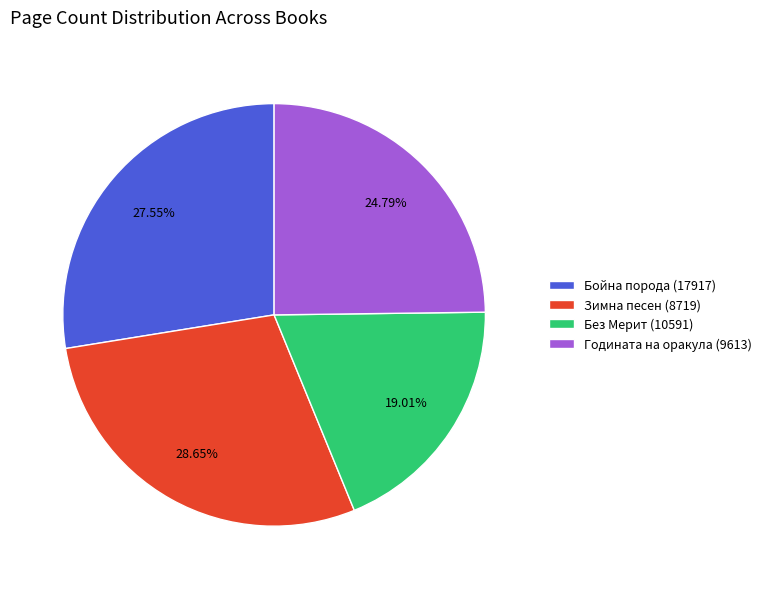

Which slice is the largest?

Зимна песен (8719)